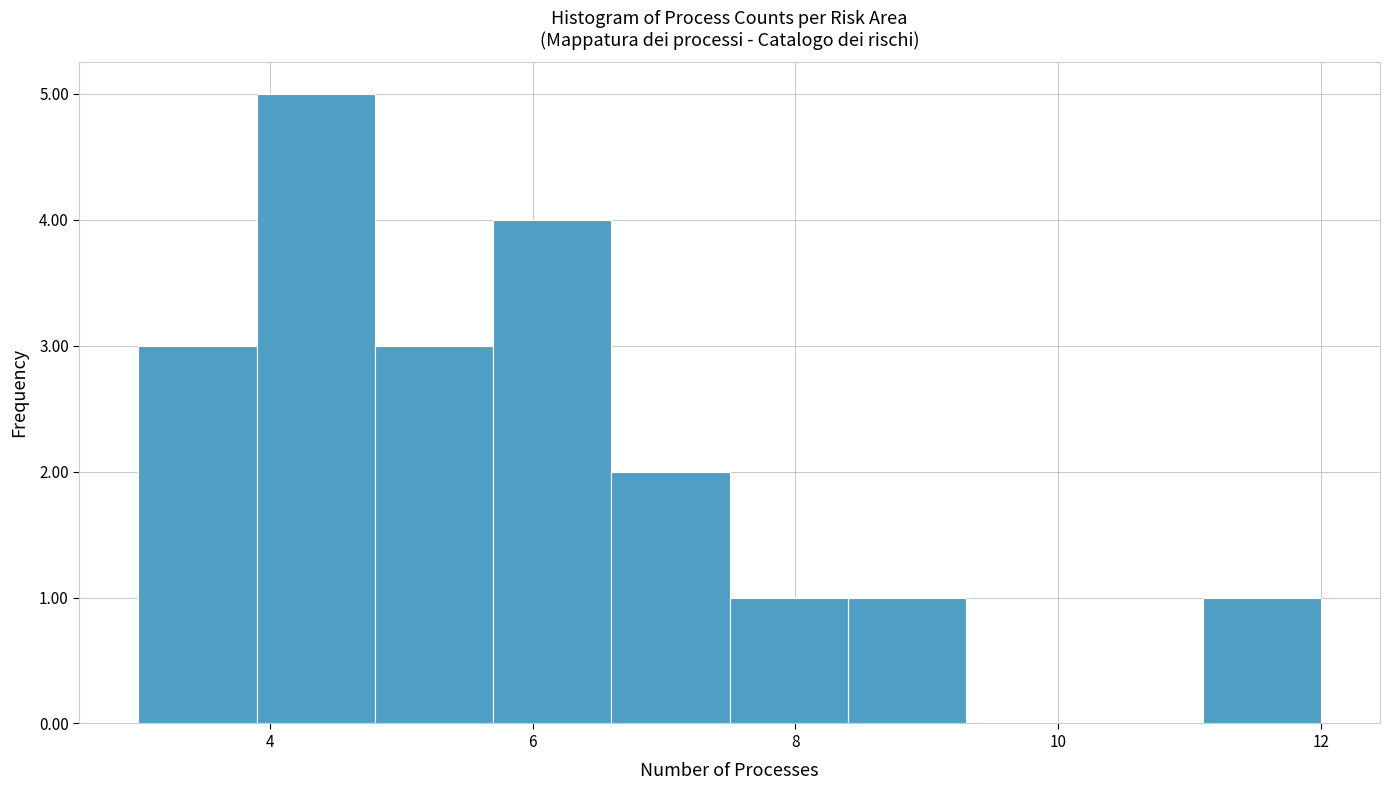

Reading left to right, list every bar in this chart as the range it spans on the x-axis followed by its height. Neither the bar edges nor the heights are printed on the chart, so give them approximately, as read against the axes.

3.0 to 3.9: 3
3.9 to 4.8: 5
4.8 to 5.7: 3
5.7 to 6.6: 4
6.6 to 7.5: 2
7.5 to 8.4: 1
8.4 to 9.3: 1
9.3 to 10.2: 0
10.2 to 11.1: 0
11.1 to 12.0: 1